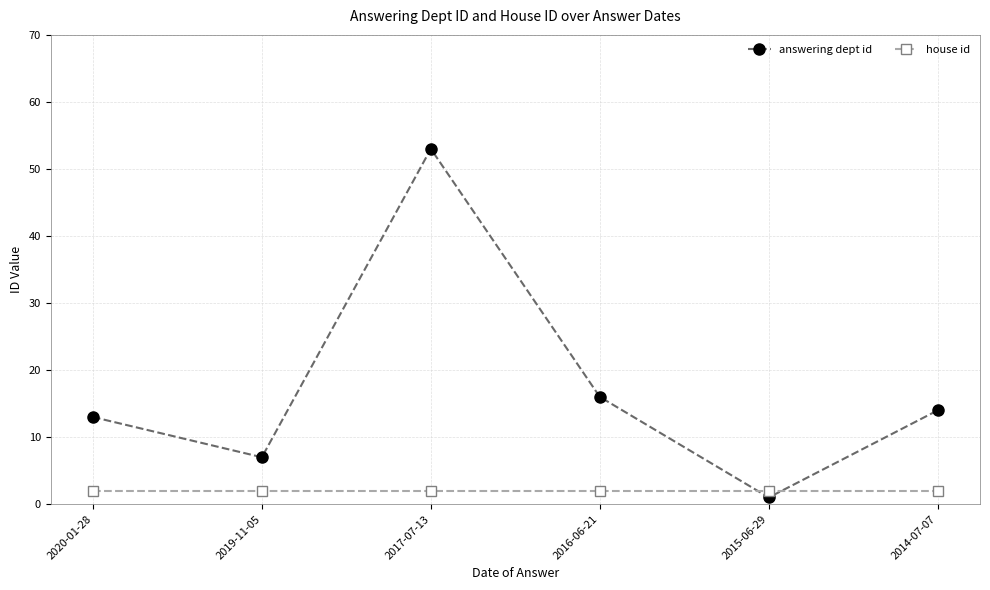

Reading left to right, extract all data points from this chart.

answering dept id: 2020-01-28=13	2019-11-05=7	2017-07-13=53	2016-06-21=16	2015-06-29=1	2014-07-07=14
house id: 2020-01-28=2	2019-11-05=2	2017-07-13=2	2016-06-21=2	2015-06-29=2	2014-07-07=2